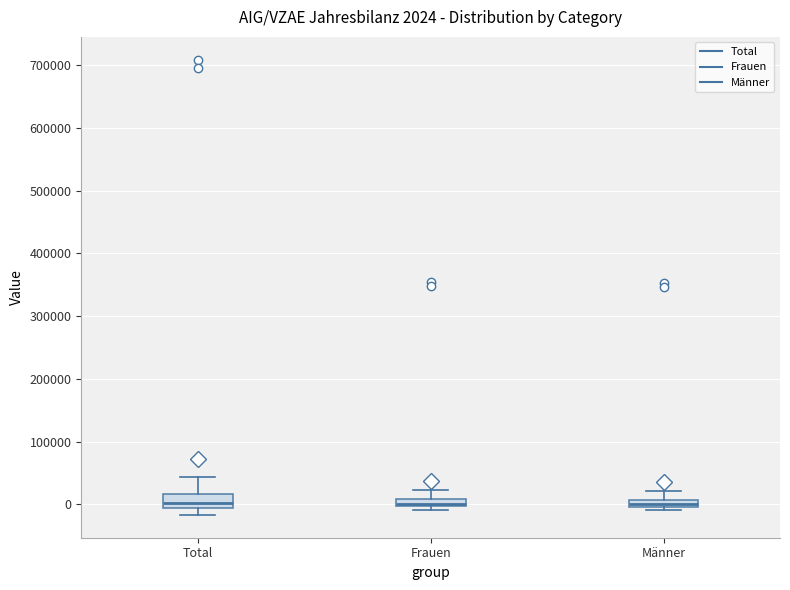

Comparing the boxes themselves (not the whiskers), which one is the tallest?

Total